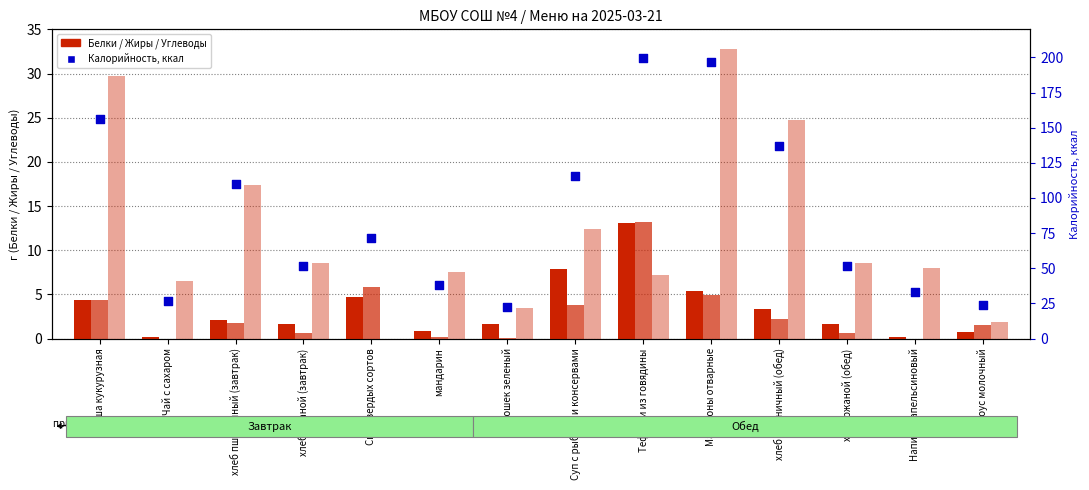

What are all the series names shown in the legend?

Белки, Жиры, Углеводы, Калорийность